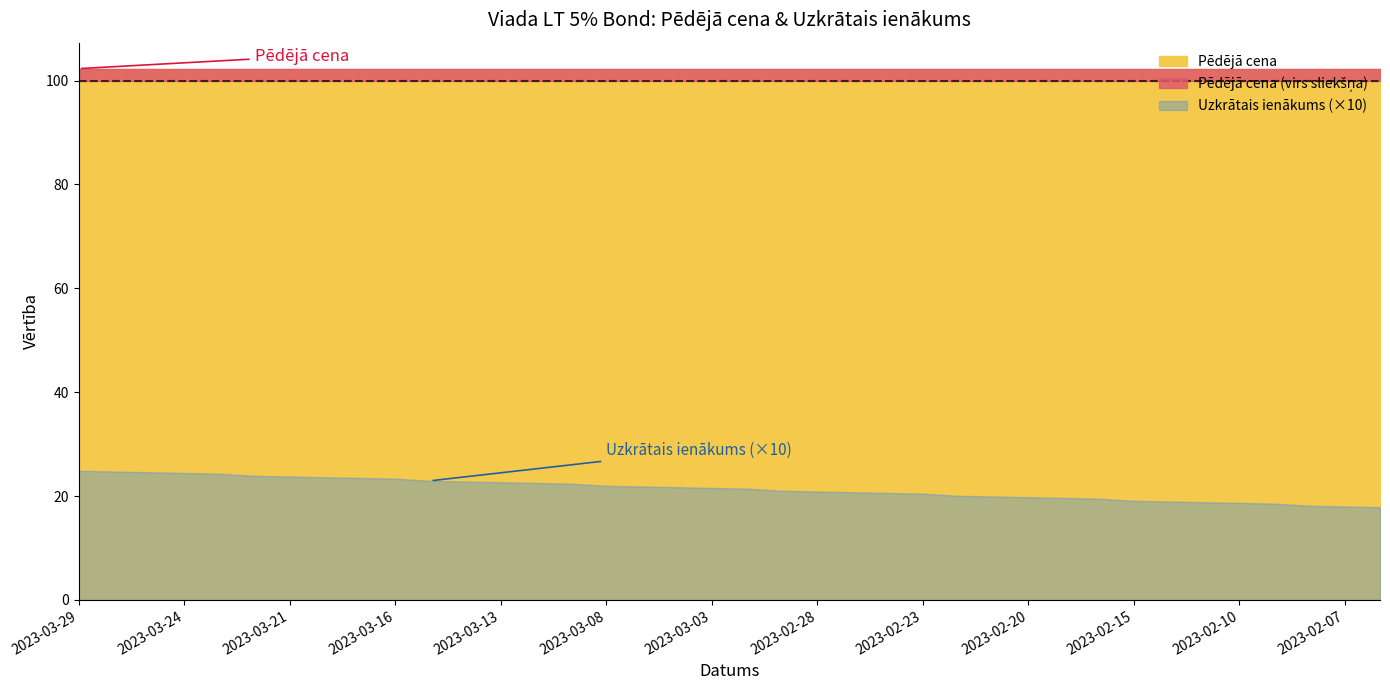

Which label corresponds to the smallest value in the chart?

2023-02-06